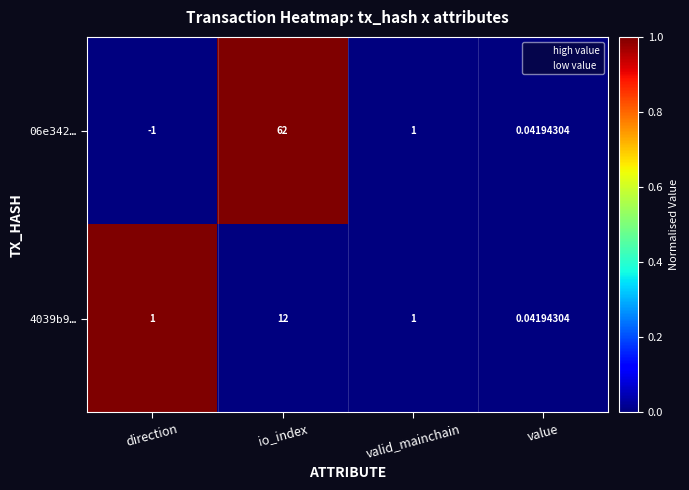

How many distinct data groups are displayed?

2